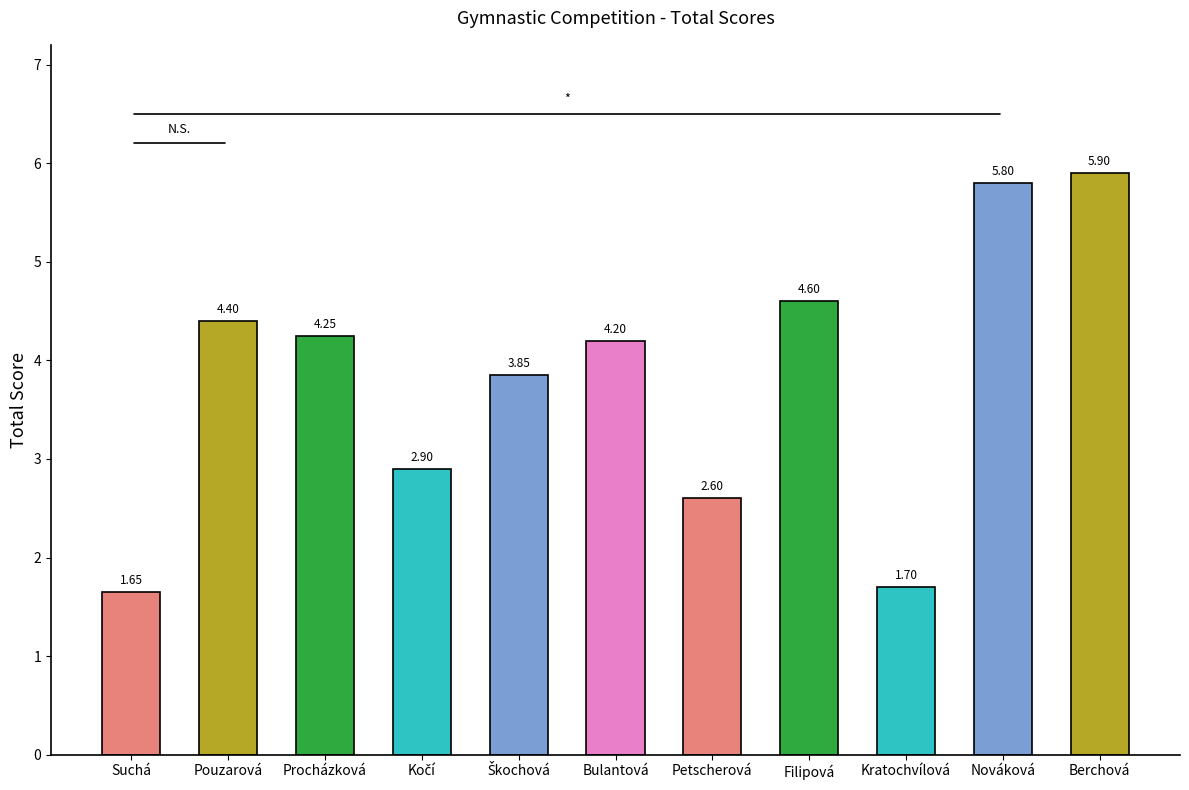

How many values are below 4?

5